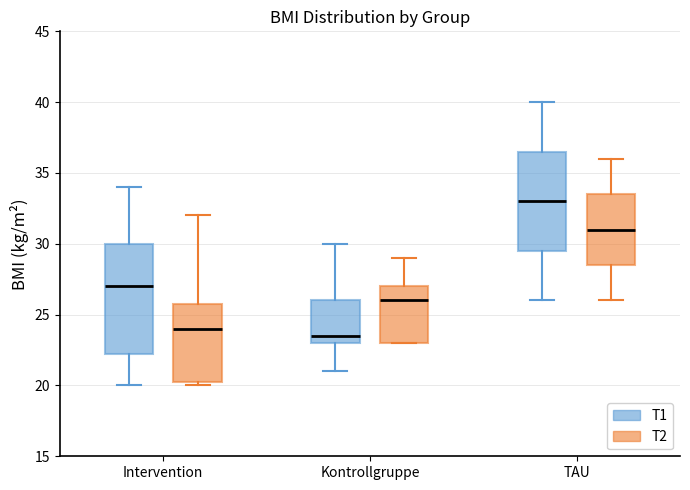

Comparing the boxes themselves (not the whiskers), which one is the tallest?

Intervention (T1)